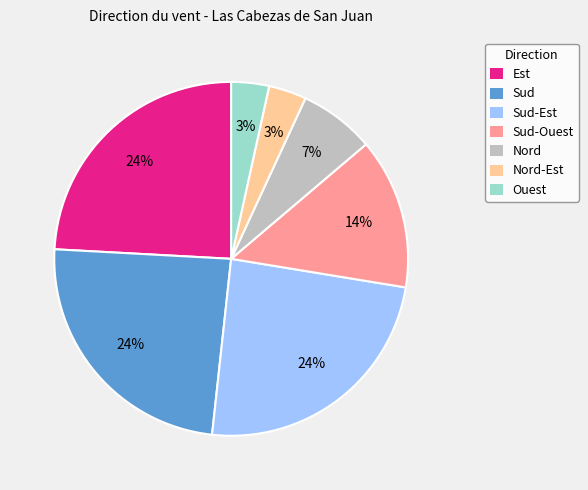

Between Est and Nord, which is larger?

Est